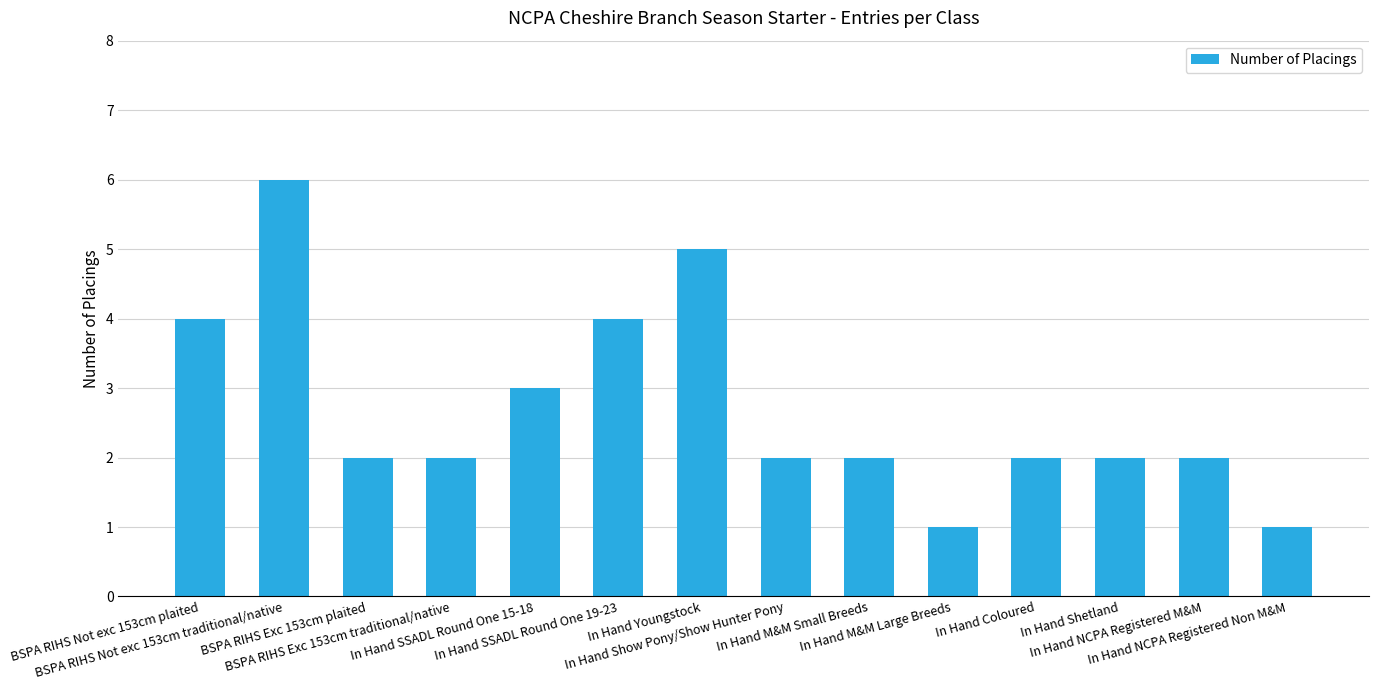

What is the label of the 5th bar from the right?

In Hand M&M Large Breeds